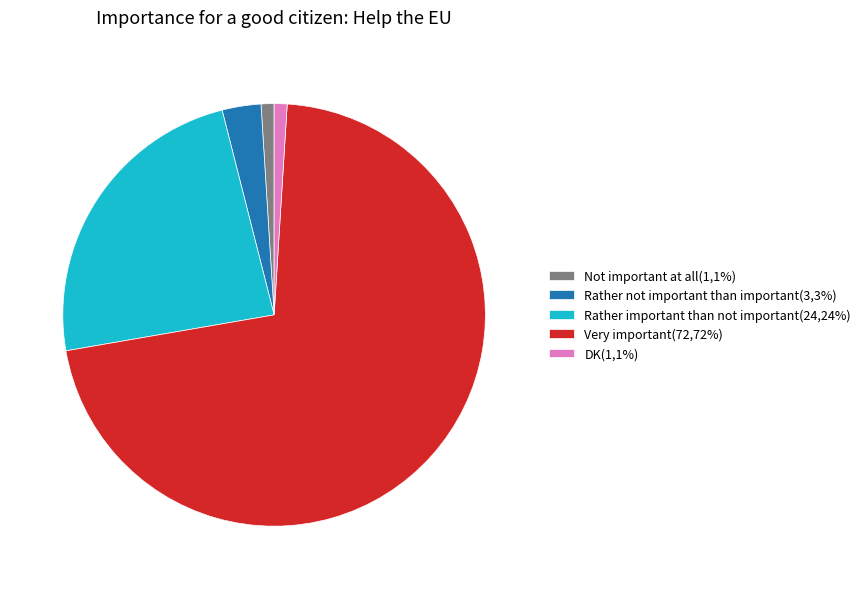

The Rather important than not important(24,24%) slice represents 24% of the pie. True or false?

True